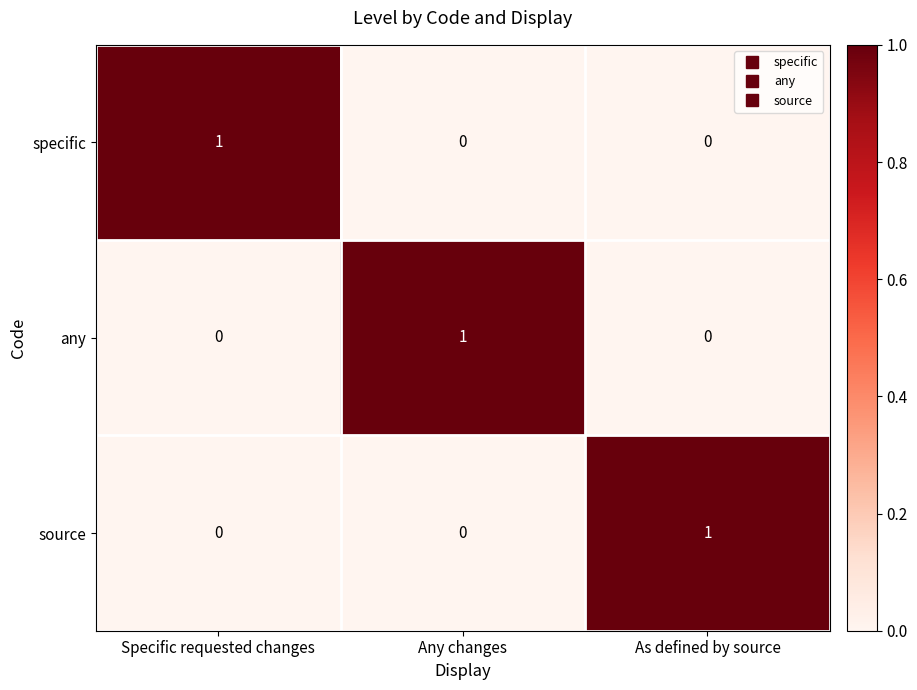

Is the value of source at Any changes greater than the value of any at Any changes?

No